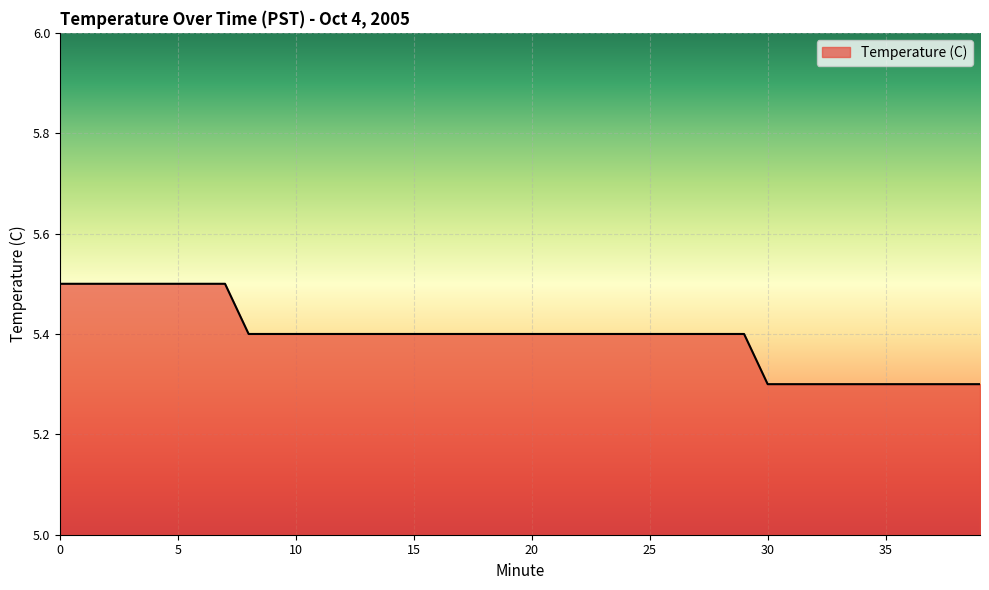

What is the minimum value shown in the chart?

5.3